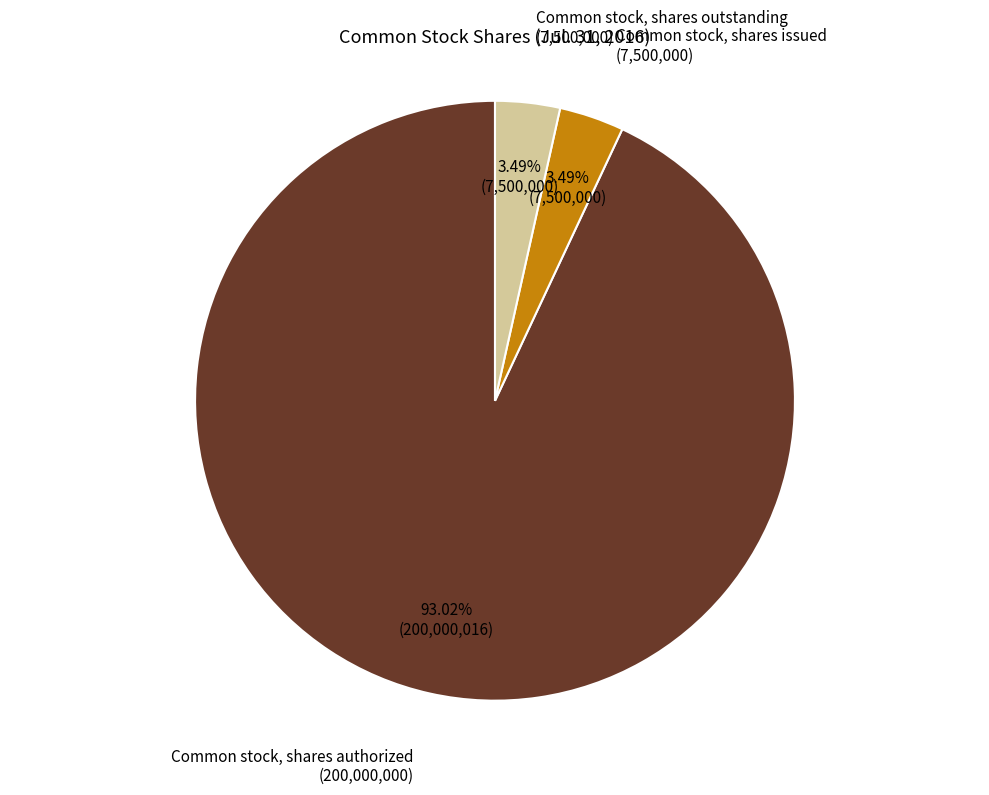

Which slice is the largest?

Common stock, shares authorized